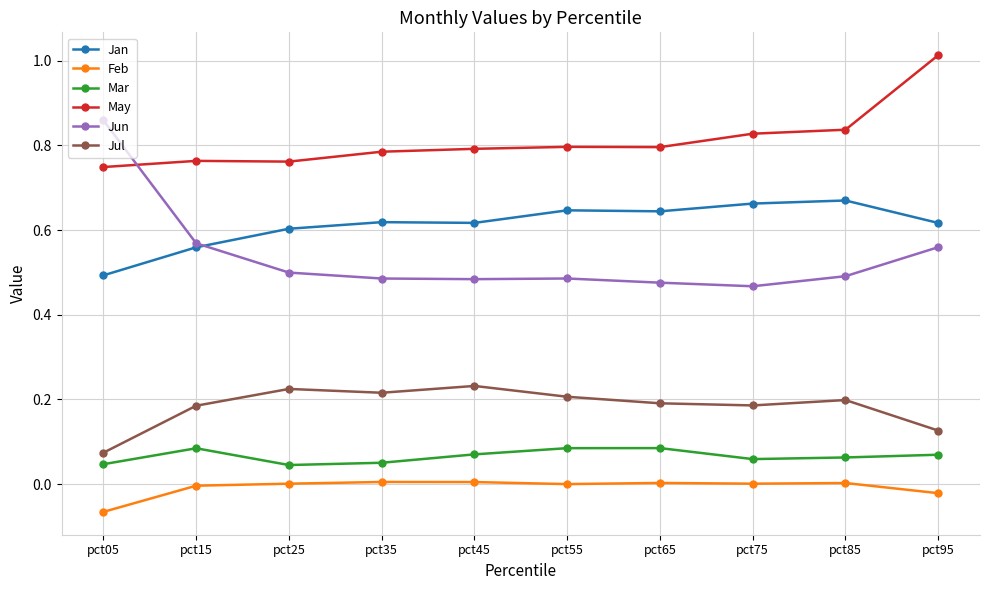

True or false: Mar and Jan intersect in this chart.

False